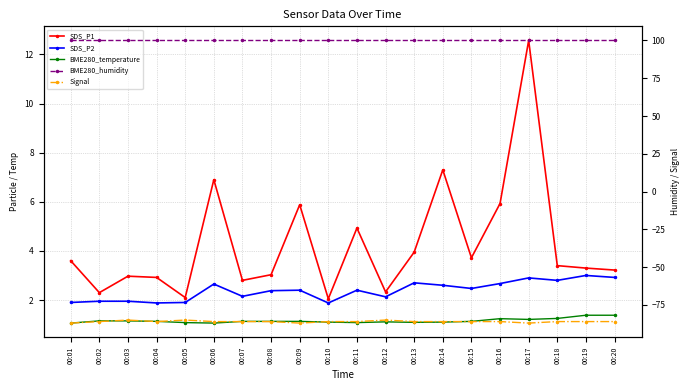

How many BME280_temperature values are between 1 and 2?

20